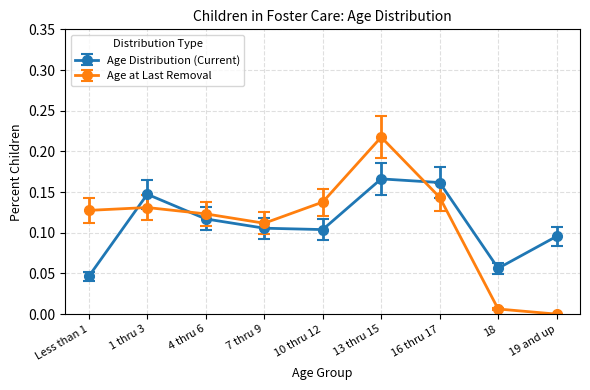

Rank the categories by Age at Last Removal value from highest to lowest.

13 thru 15, 16 thru 17, 10 thru 12, 1 thru 3, Less than 1, 4 thru 6, 7 thru 9, 18, 19 and up